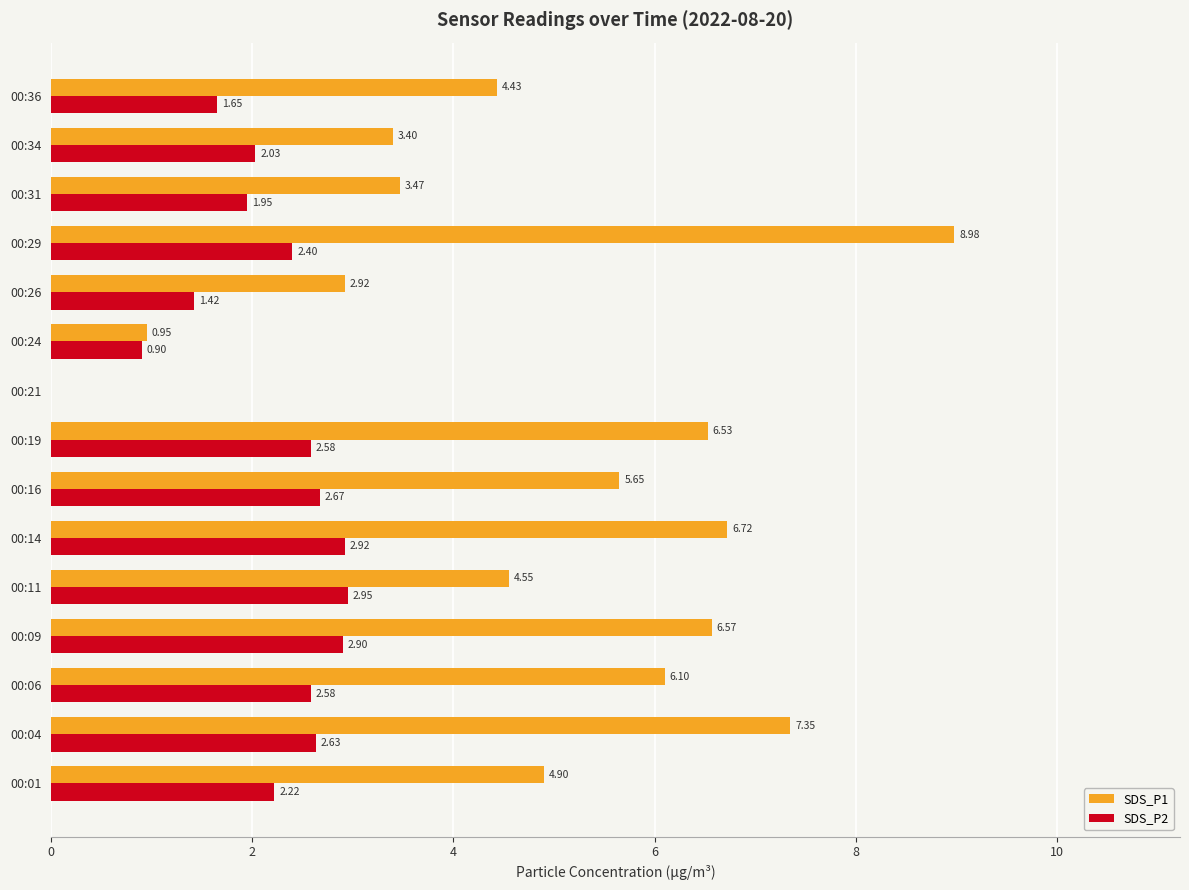

Is the value of SDS_P2 at 00:01 greater than the value of SDS_P1 at 00:19?

No